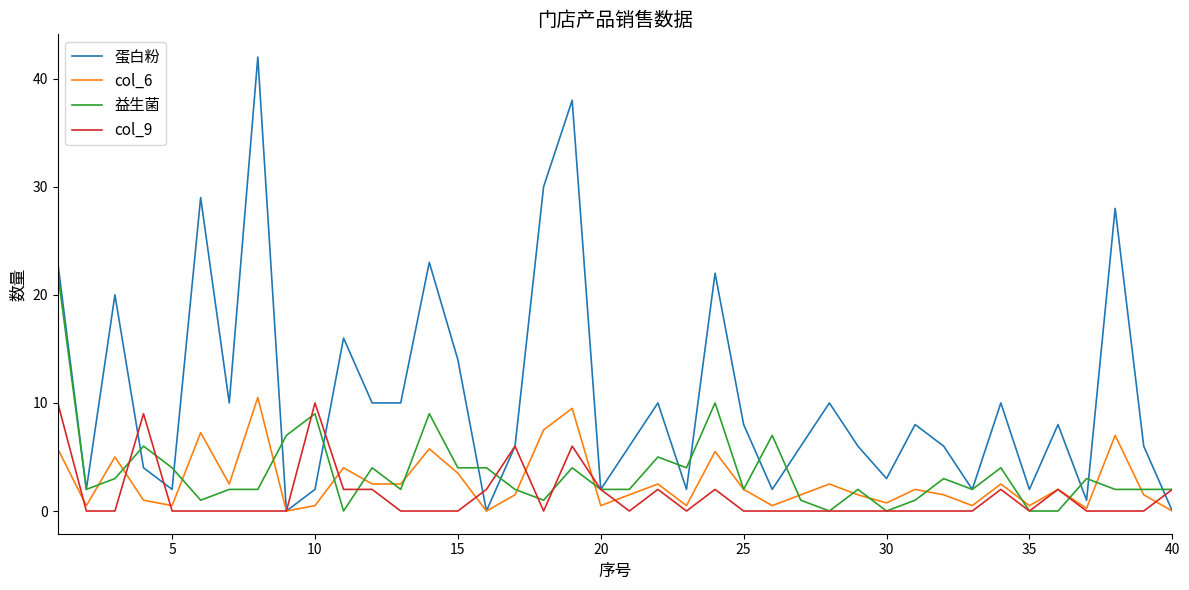

Which series has the largest total across all categories?

蛋白粉